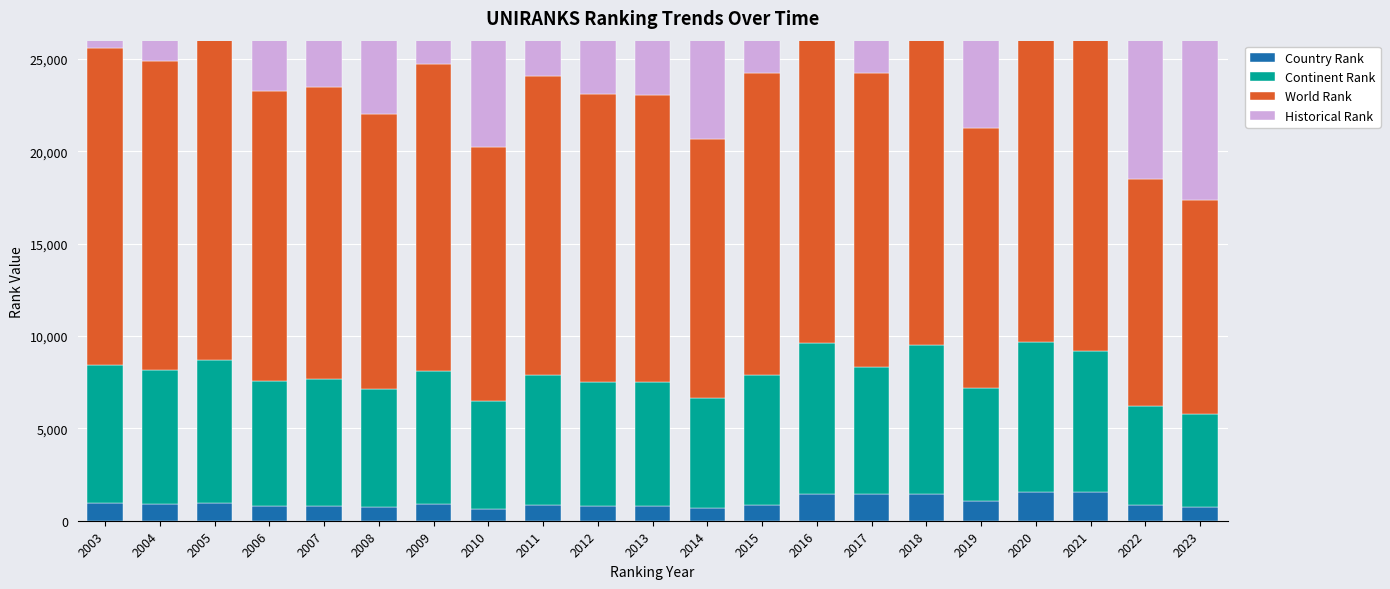

What is the approximate value of Historical Rank at 2009, to the nearest 50?

17050